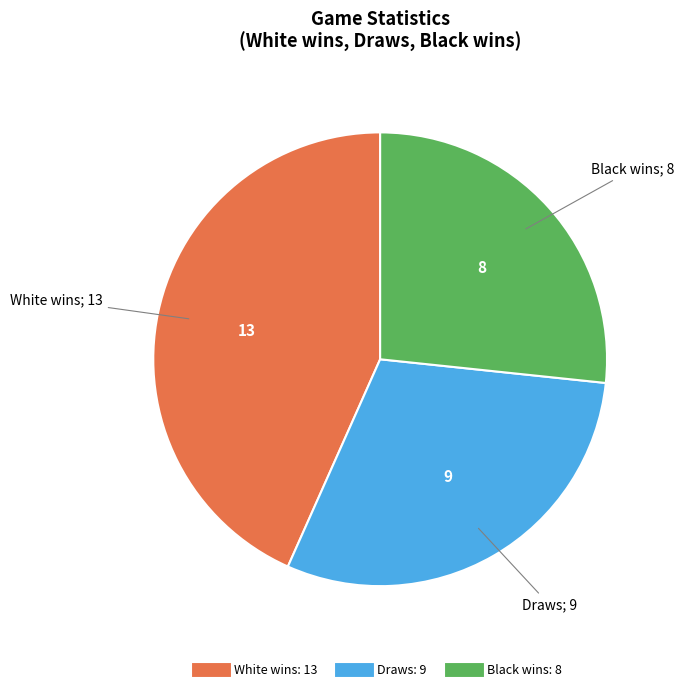

What is the ratio of the value at Black wins to the value at White wins?

0.6